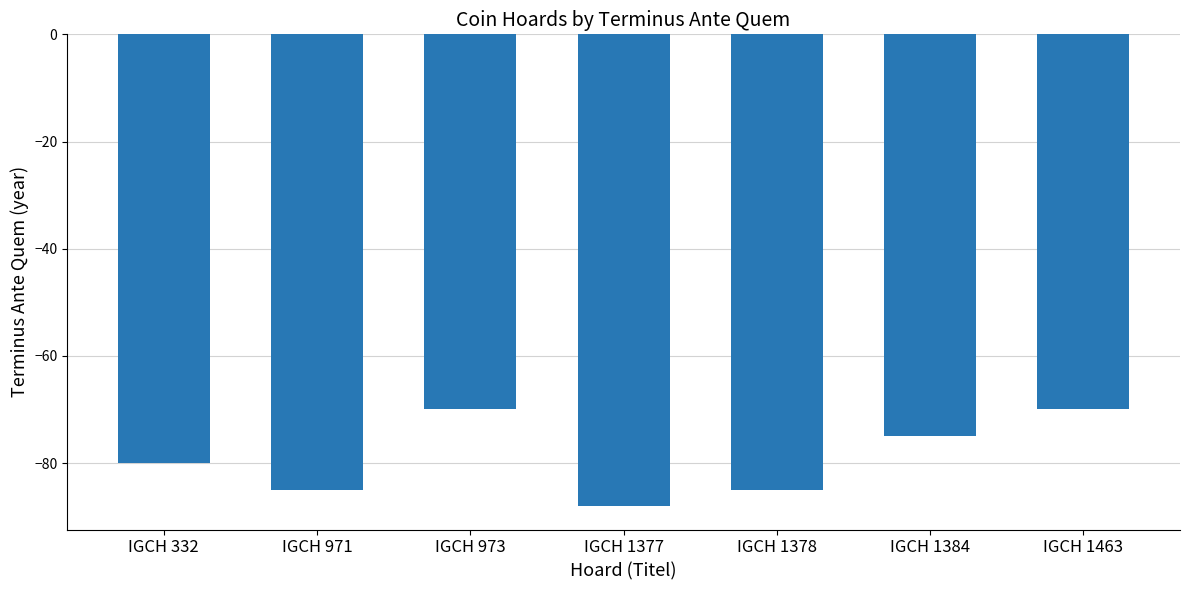

What is the sum of the values at IGCH 971 and IGCH 332?

-165